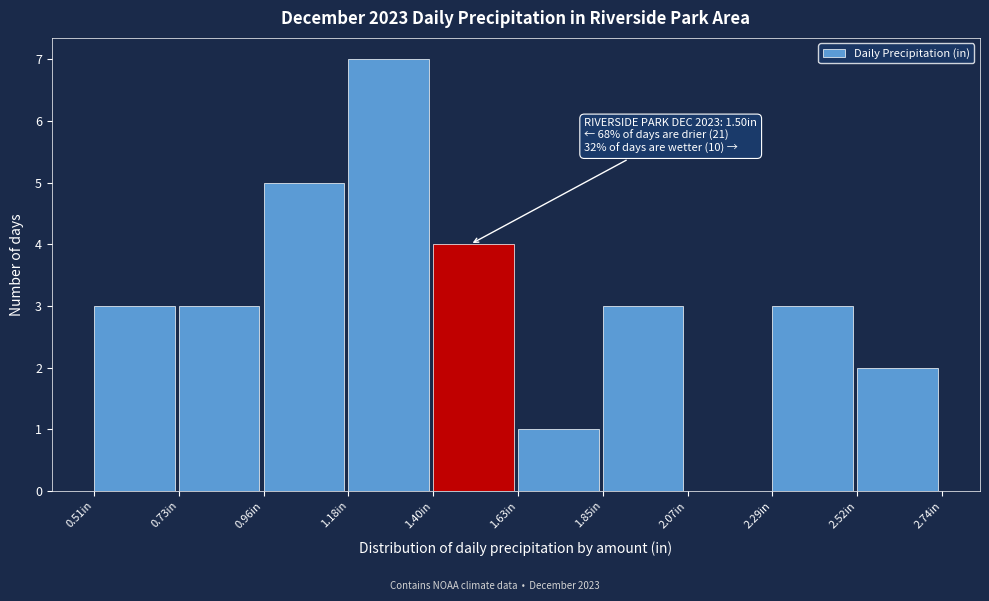

Over which range of the x-axis is the bar tallest?

1.20 to 1.40